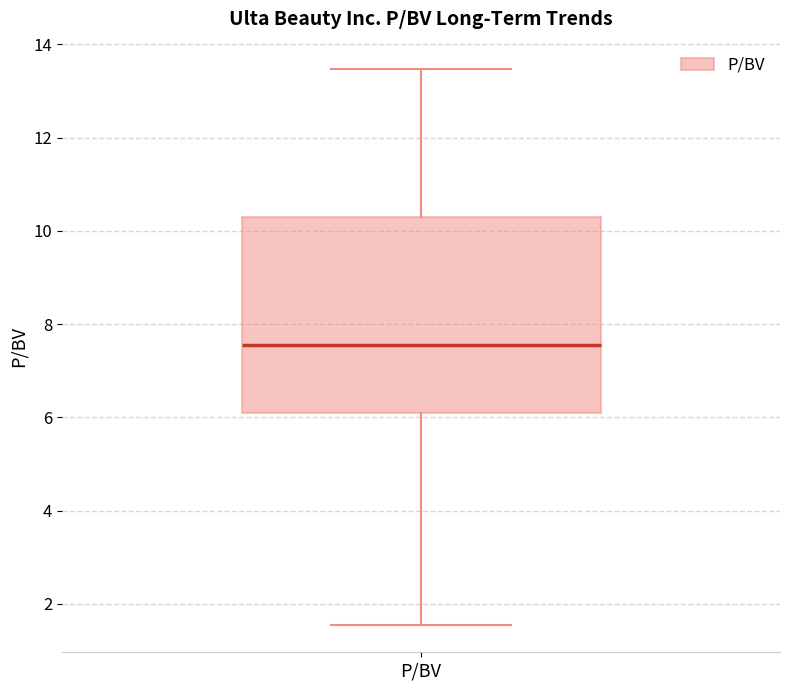

Read this box plot against the y-axis: the position of the median line, the range covered by the box, and the ends of both whiskers. The values are not printed on the chart, so give them approximately, as read against the axis.

median 7.6, box 6.2 to 10.4, whiskers 1.6 to 13.4